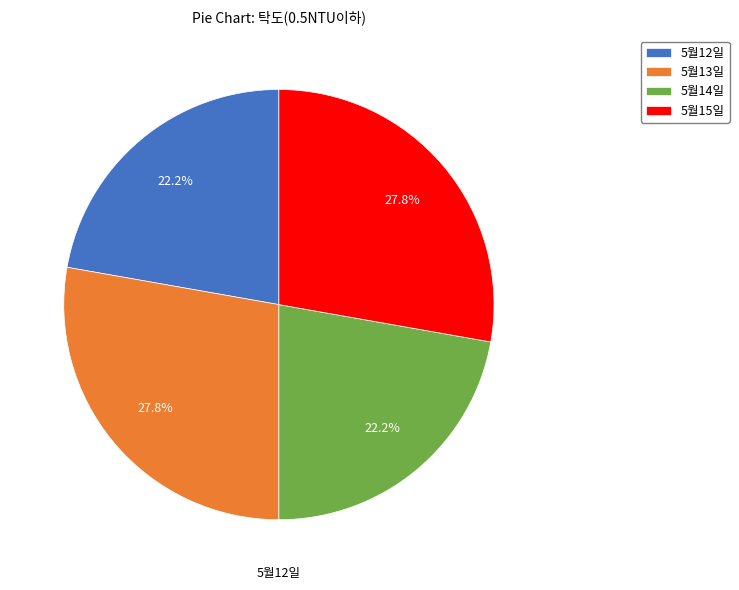

How many segments does this pie chart have?

4